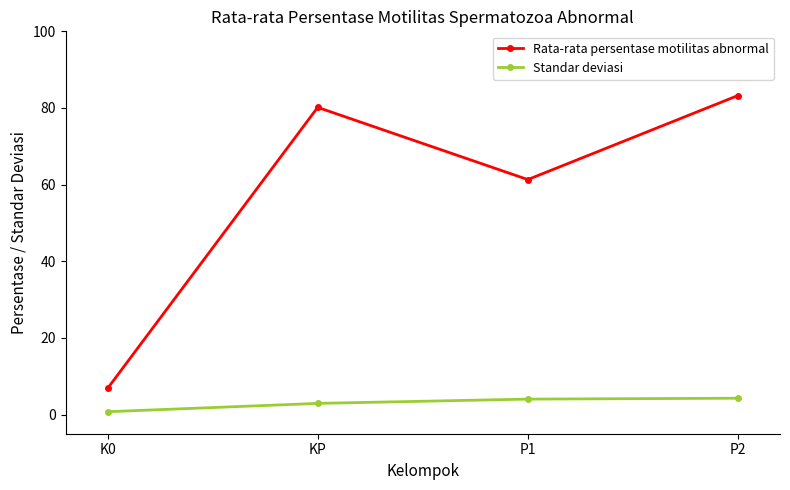

Which category has the lowest value in the Standar deviasi series?

K0